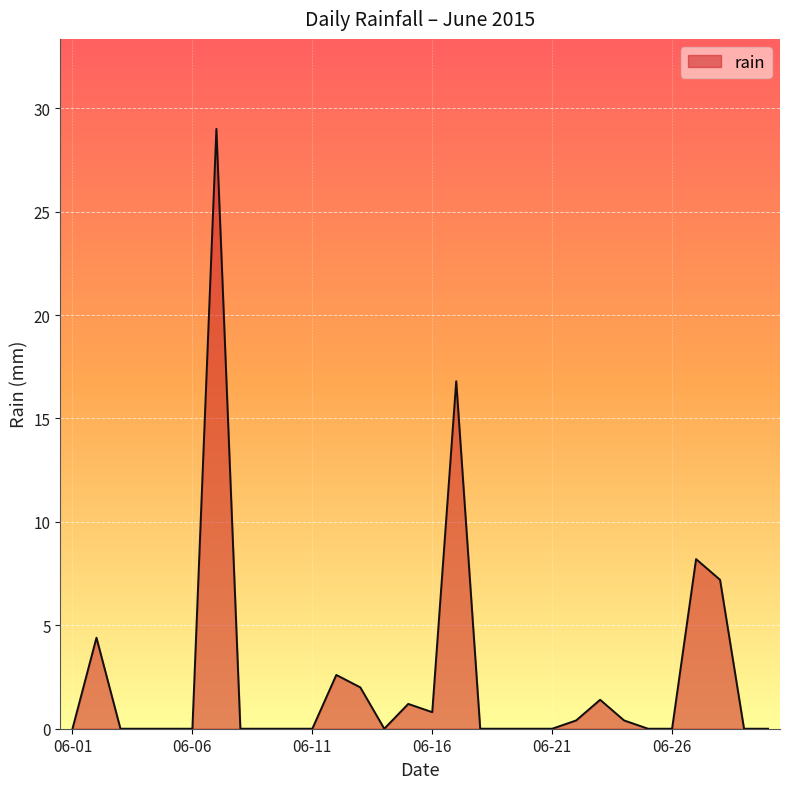

What is the difference between the maximum and minimum values?

29.0